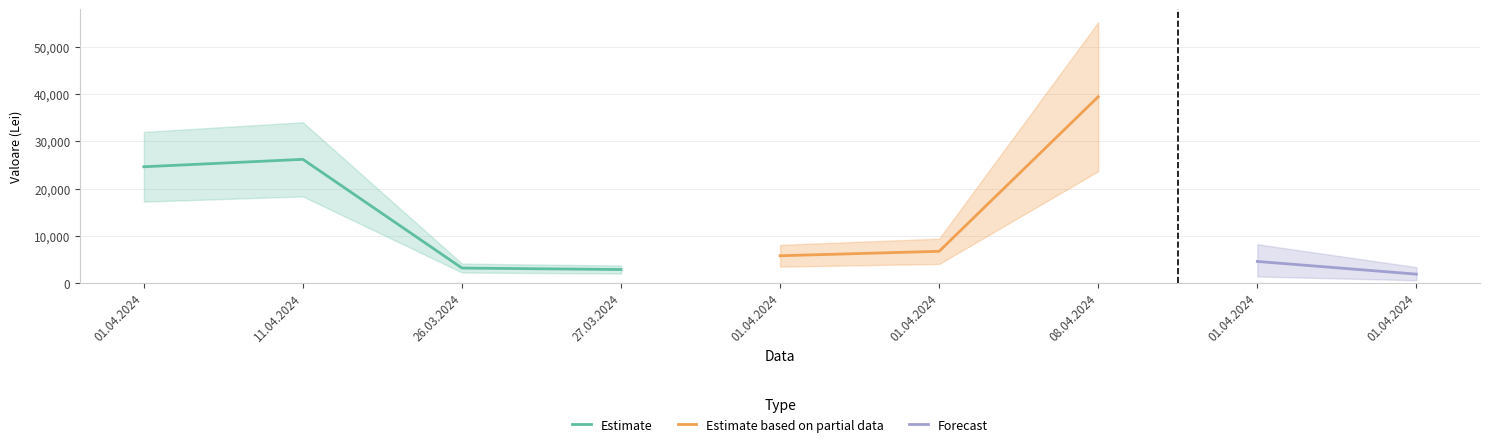

Does the chart have visible grid lines?

Yes